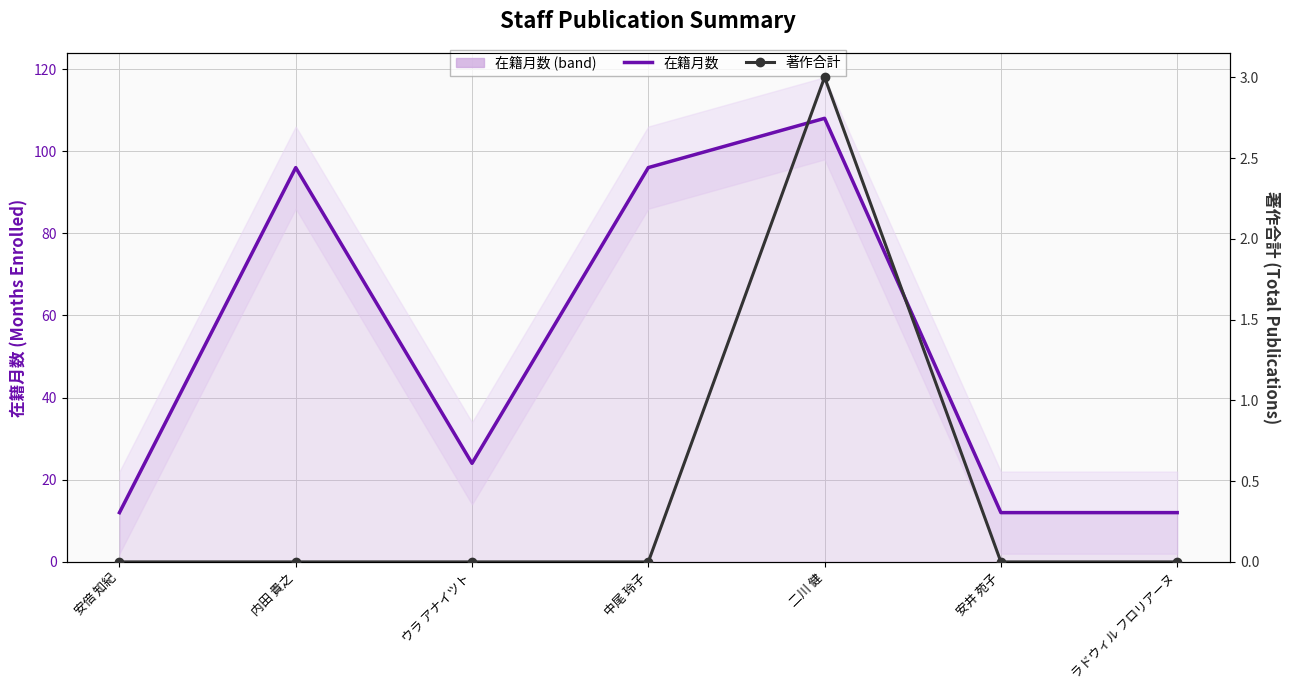

True or false: 在籍月数 and 著作合計 intersect in this chart.

False